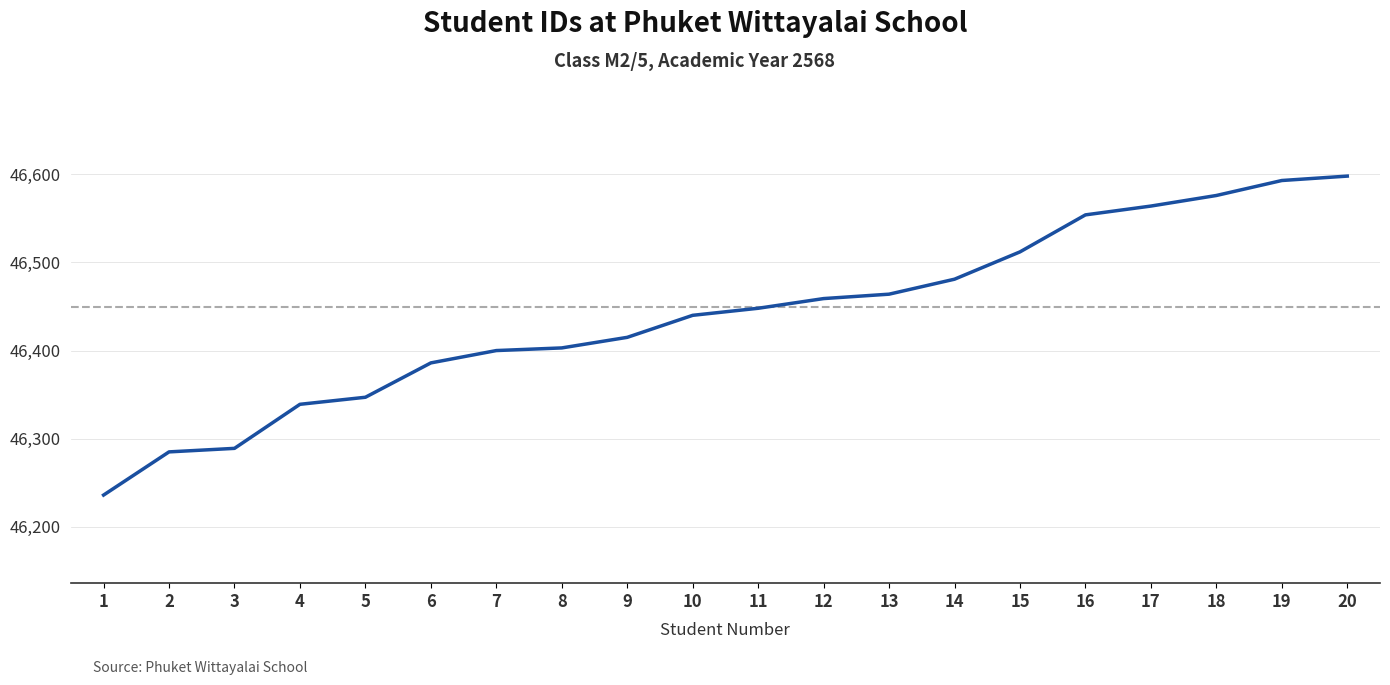

Reading left to right, list all the values displayed in this chart.

46236	46285	46289	46339	46347	46386	46400	46403	46415	46440	46448	46459	46464	46481	46512	46554	46564	46576	46593	46598